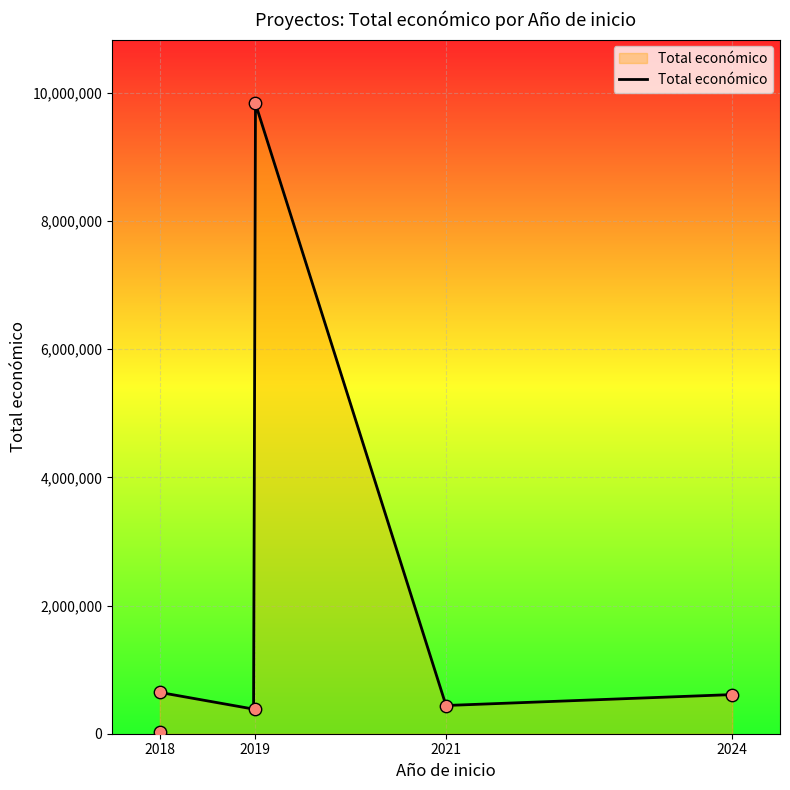

What is the change in value from 2018 to 2021?

-204500